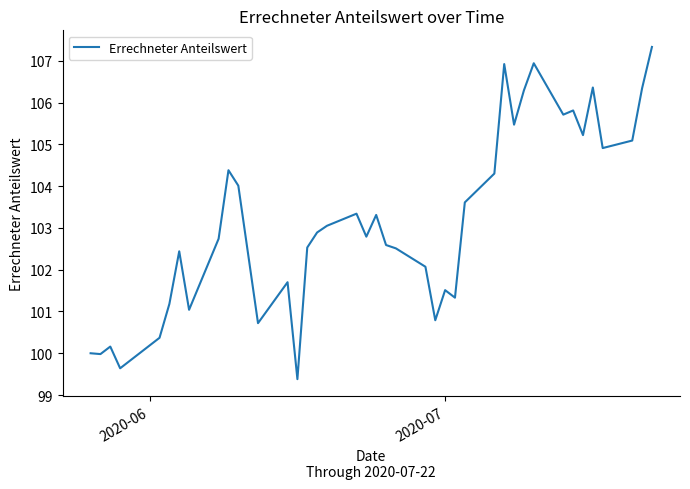

What is the greatest value displayed?

107.3